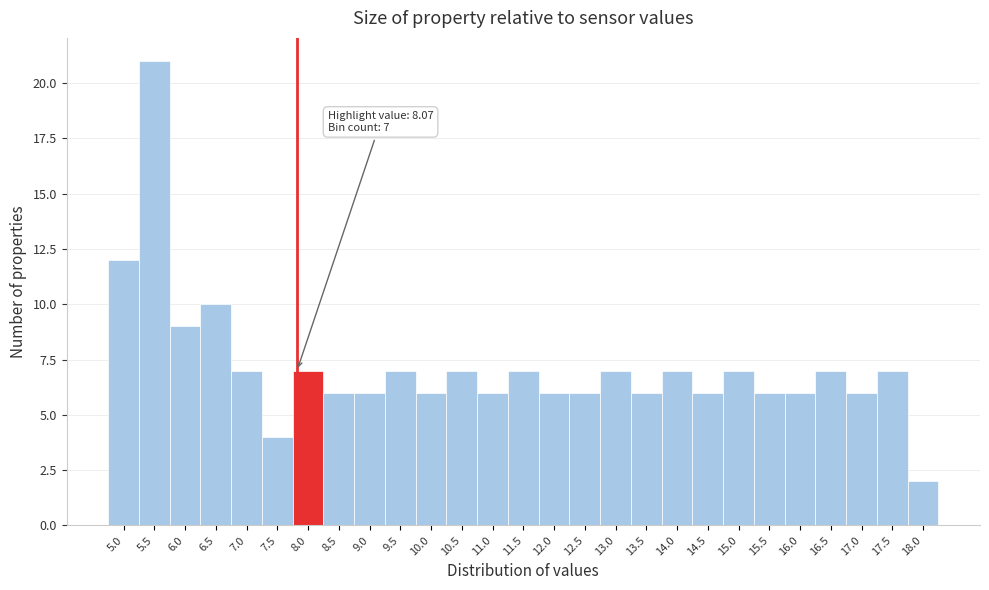

Reading left to right, list all the values displayed in this chart.

12	21	9	10	7	4	7	6	6	7	6	7	6	7	6	6	7	6	7	6	7	6	6	7	6	7	2